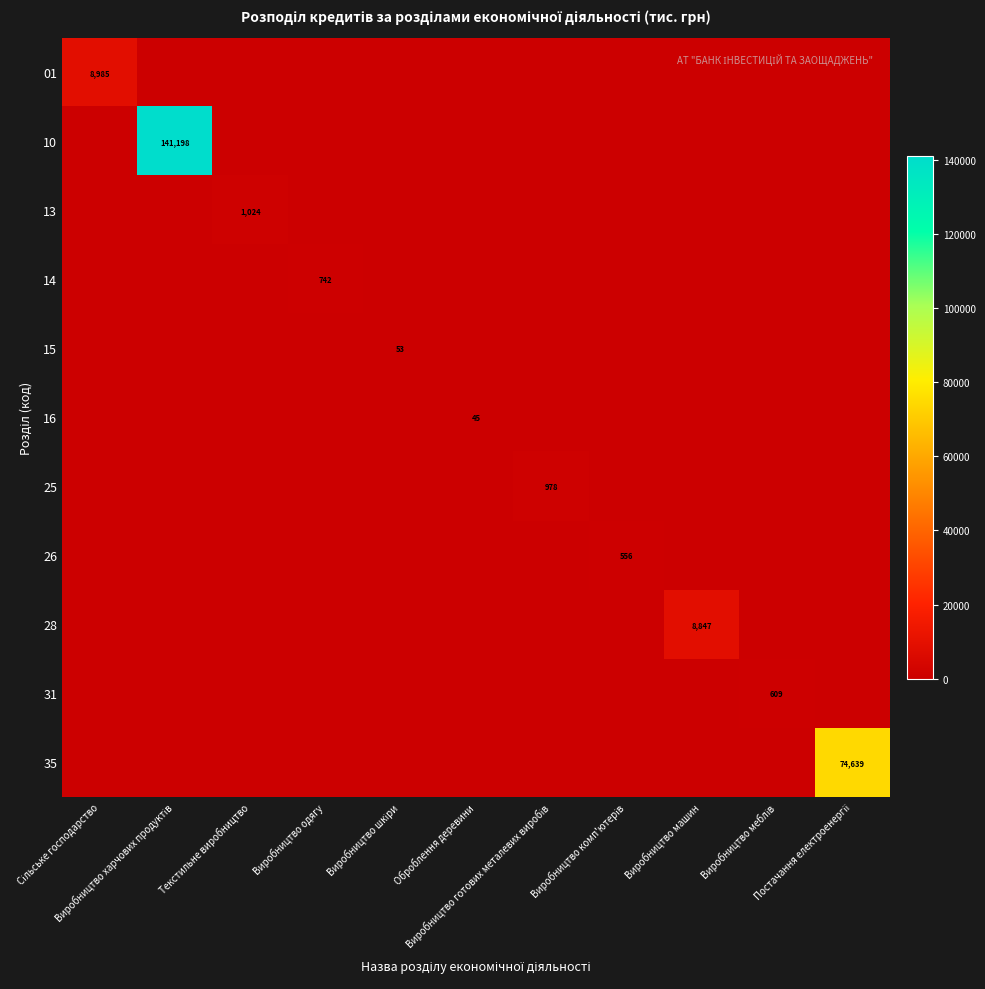

Which series has the largest range (max minus min)?

10